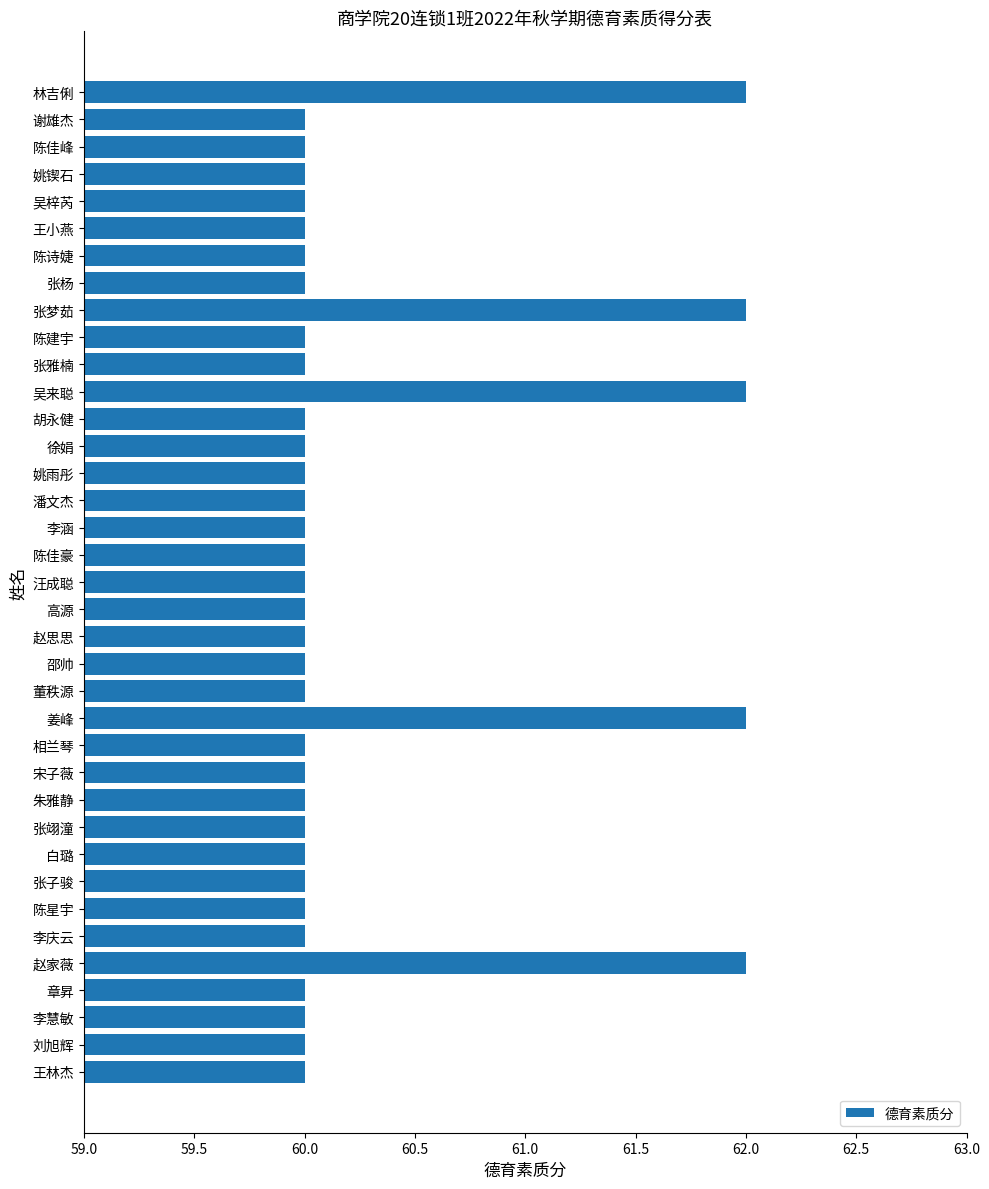

What is the smallest value displayed?

60